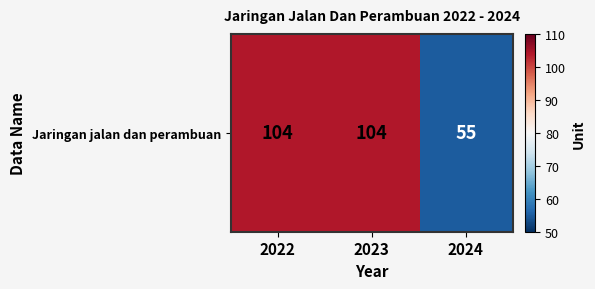

Between 2022 and 2023, which is larger?

2022